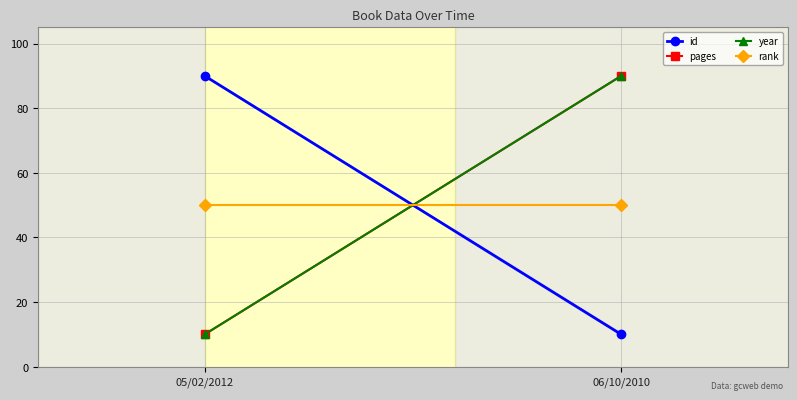

Between 06/10/2010 and 05/02/2012, which is larger?

05/02/2012